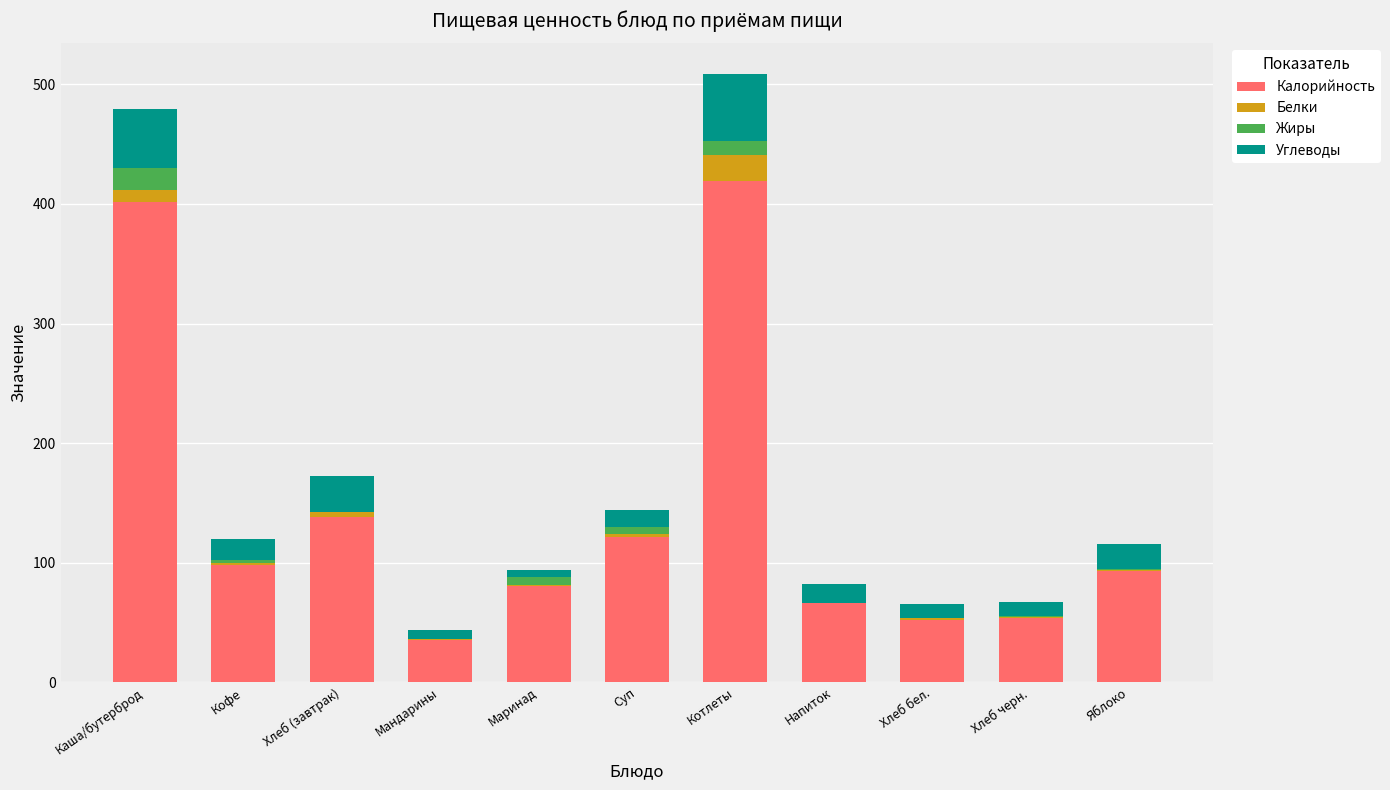

What is the total value across all series at Котлеты?

508.8